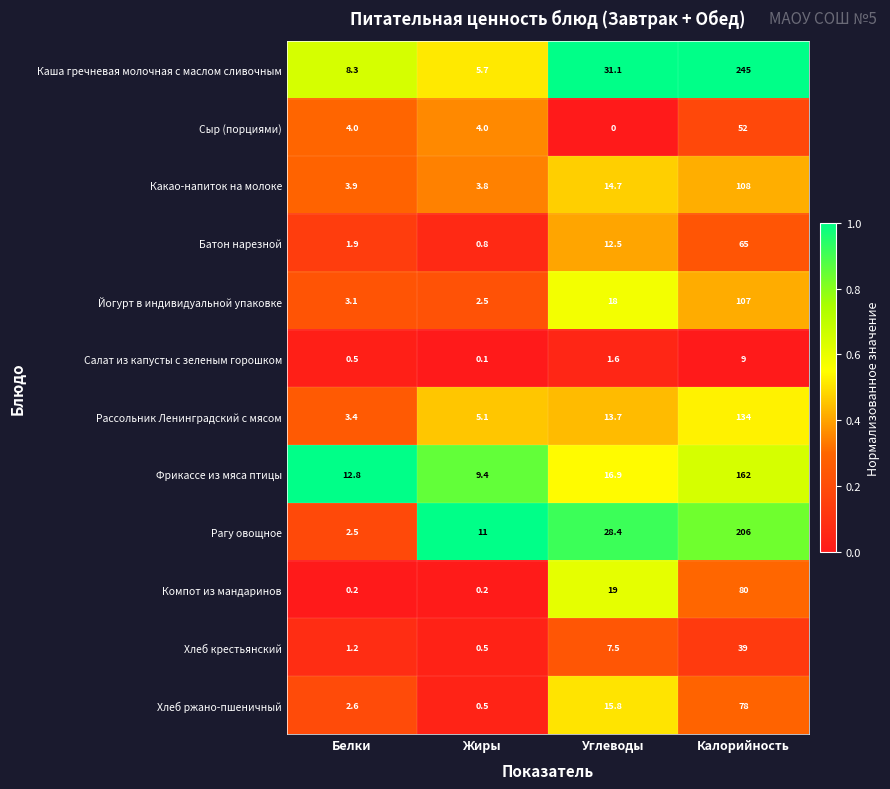

What is the maximum value for Компот из мандаринов?

80.0